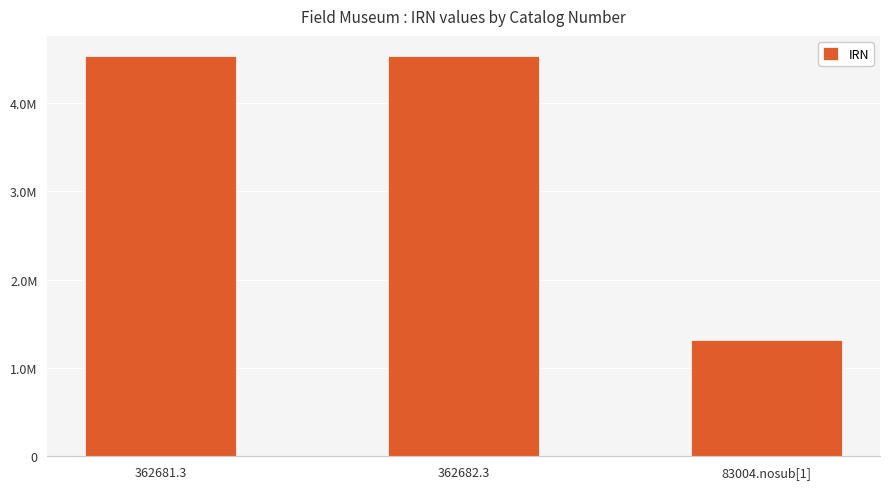

Are the bars horizontal?

No